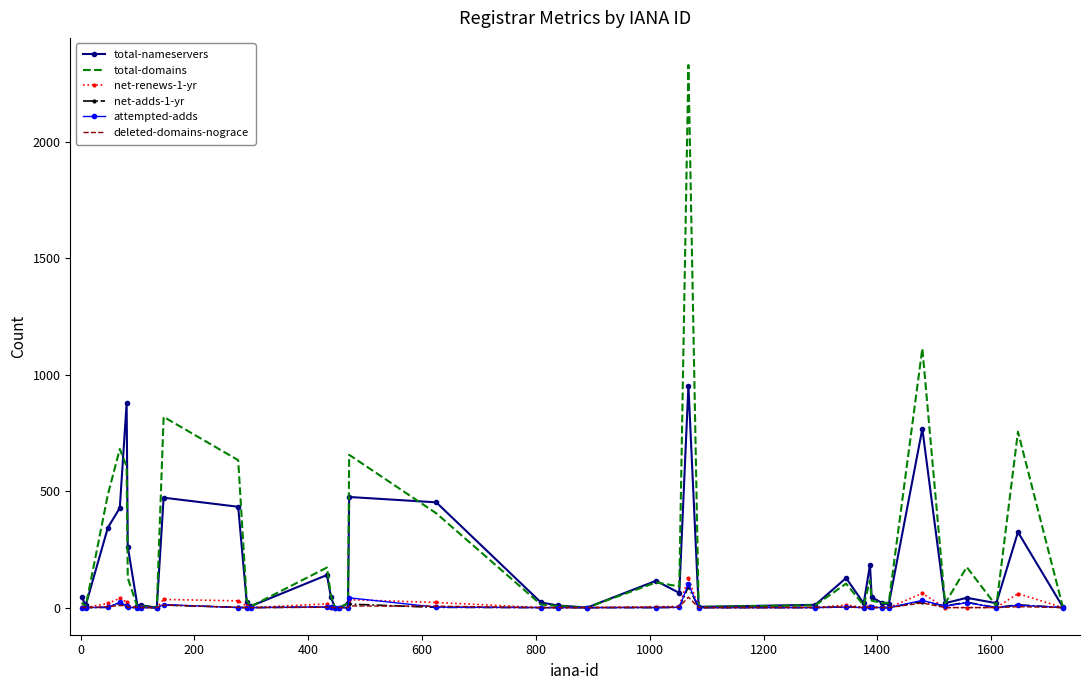

Which series has the largest range (max minus min)?

total-domains